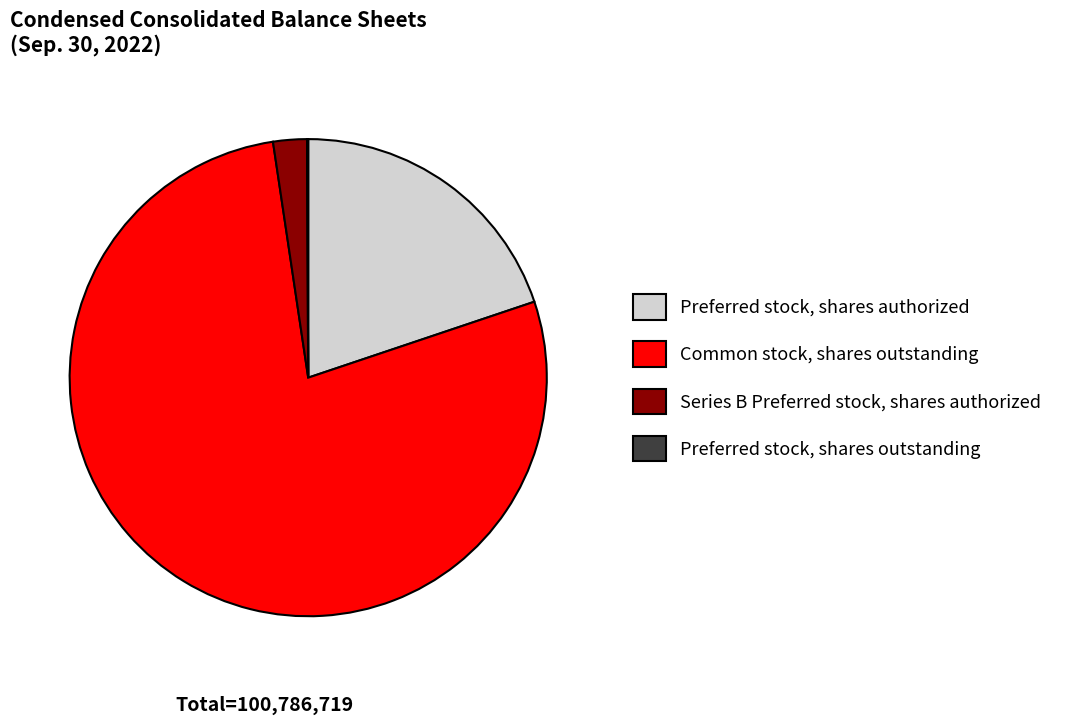

Which category accounts for the majority?

Common stock, shares outstanding